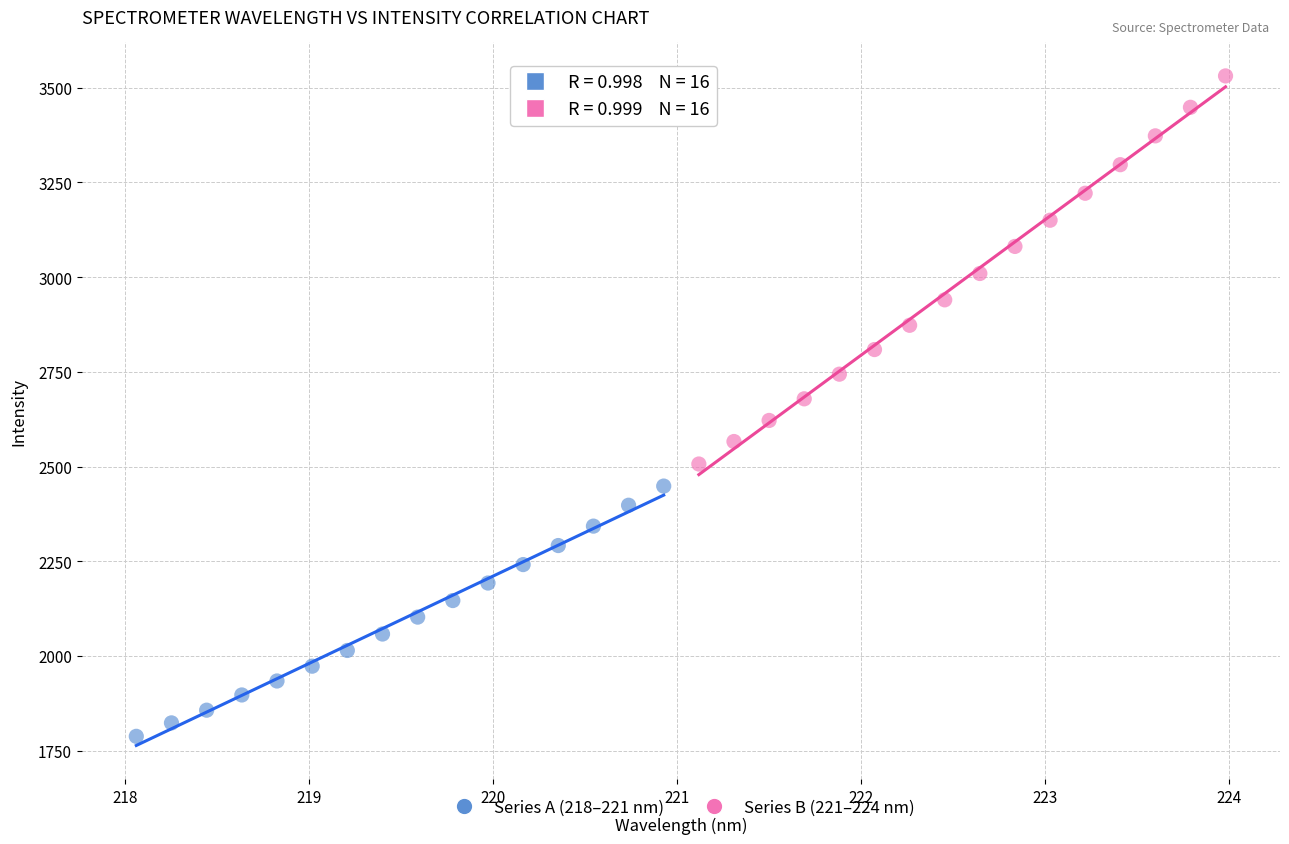

Which series contains the highest Y value?

Series B (221–224 nm)